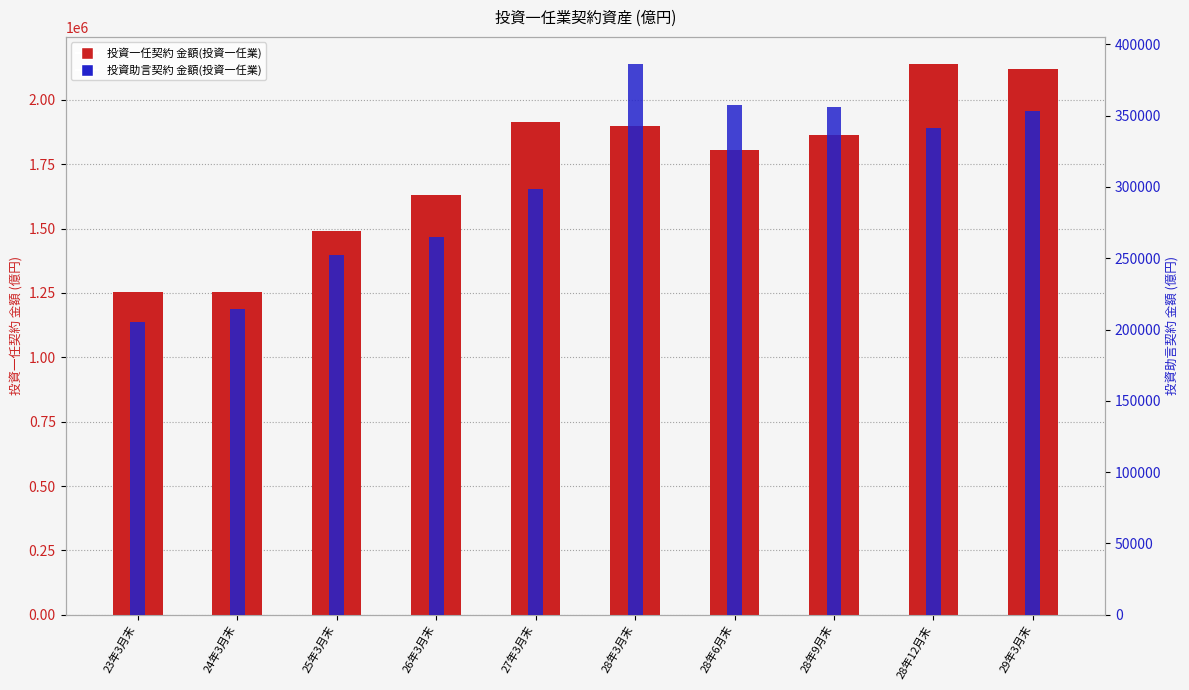

The value of 投資一任契約 金額(投資一任業) at 28年6月末 is 1805377.4. True or false?

True